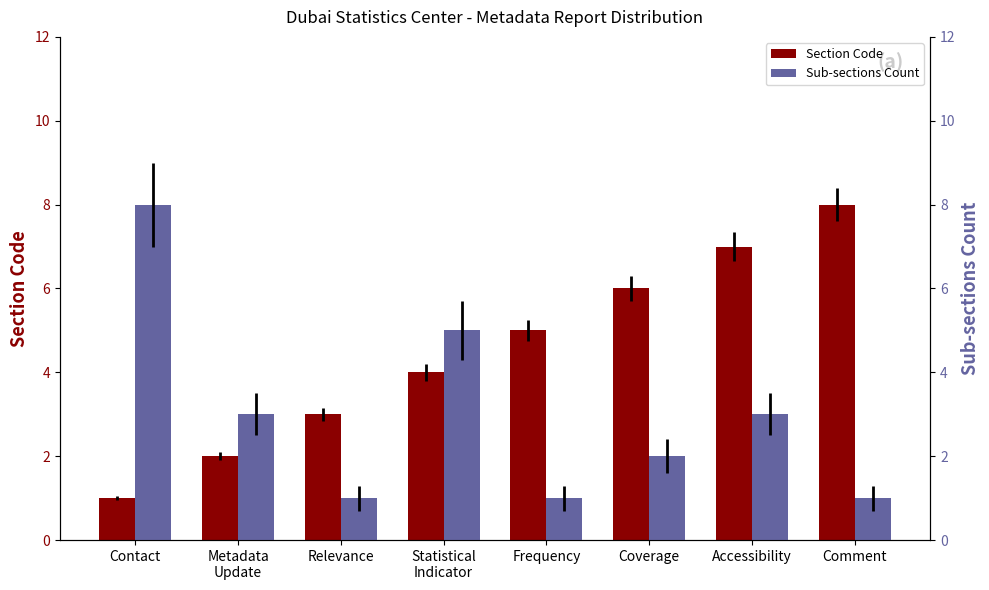

At which label is Section Code closest to 4?

Statistical
Indicator